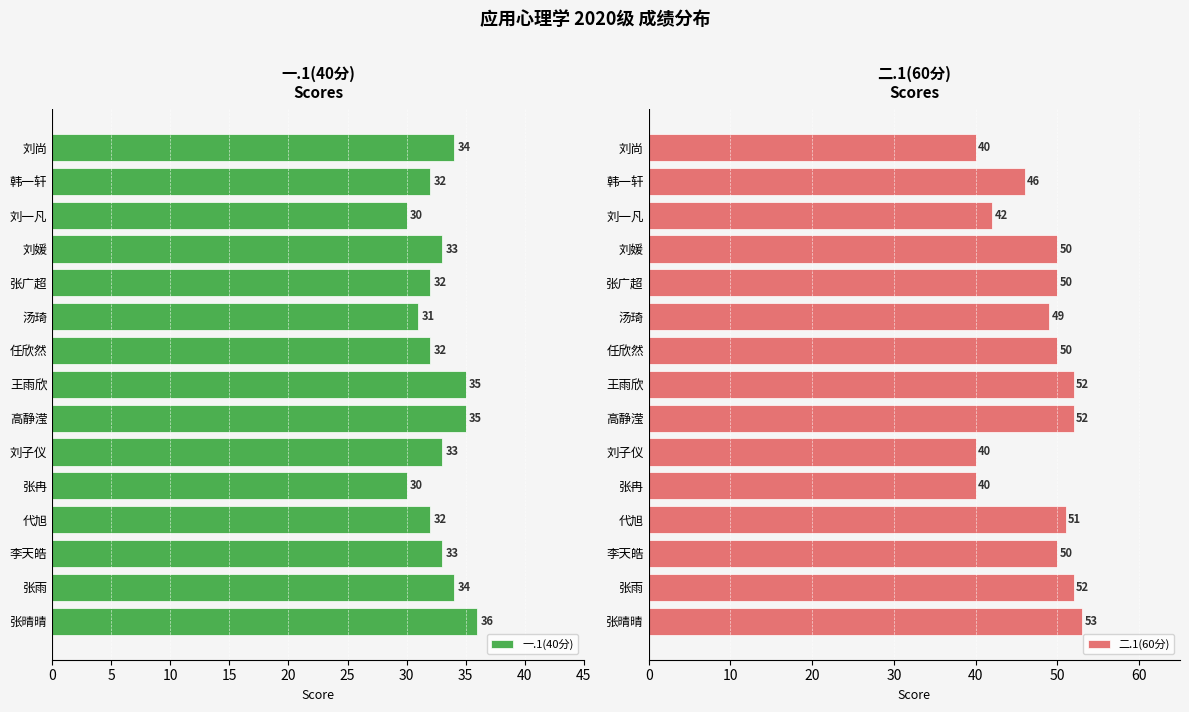

What is the maximum value shown in the chart?

53